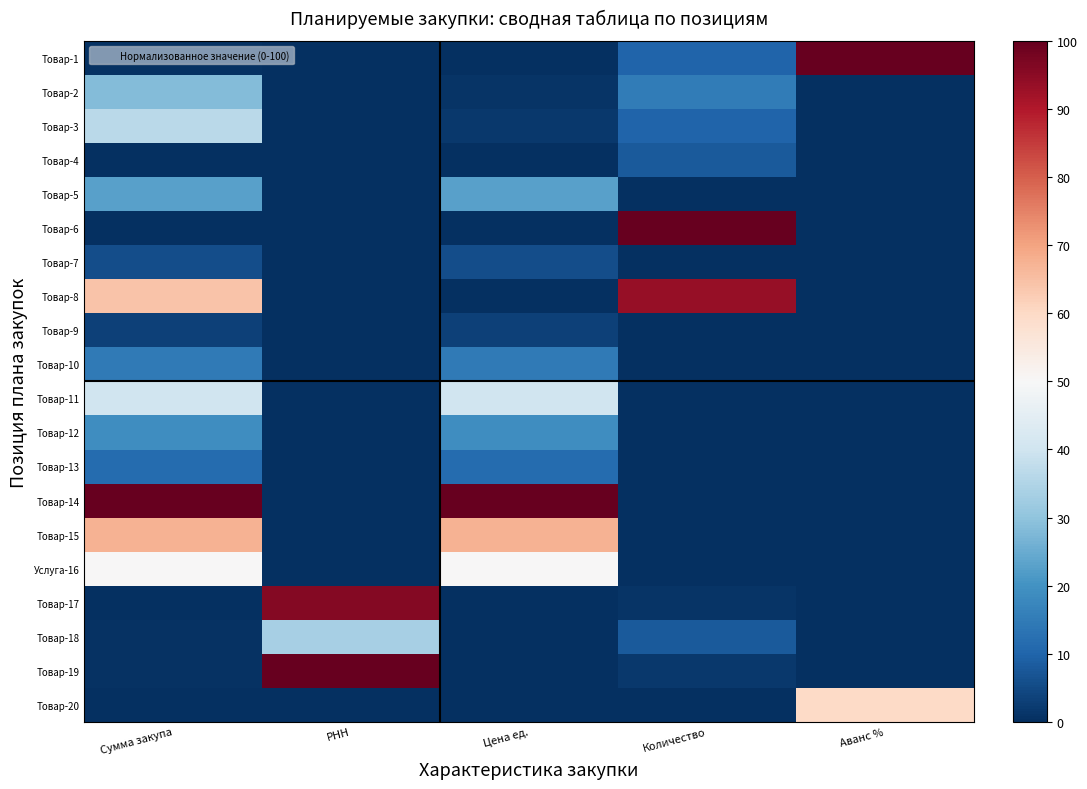

How many categories are shown in the chart?

5